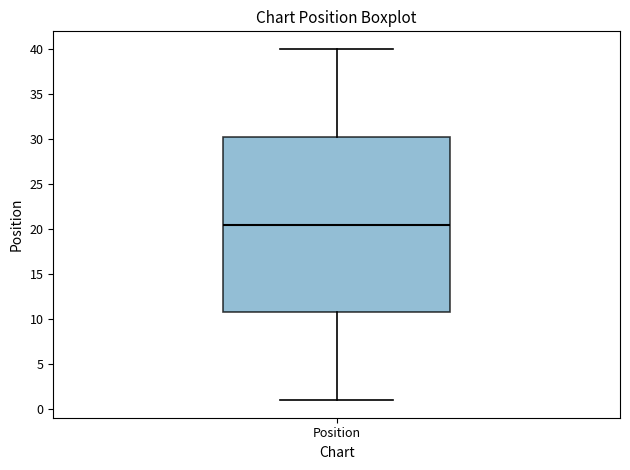

Transcribe this box plot: give where the median line is, the range the box spans, and where the two whiskers end, as read against the y-axis. The values are not printed on the chart, so give them approximately, as read against the axis.

median 20.5, box 11.0 to 30.5, whiskers 1.0 to 40.0